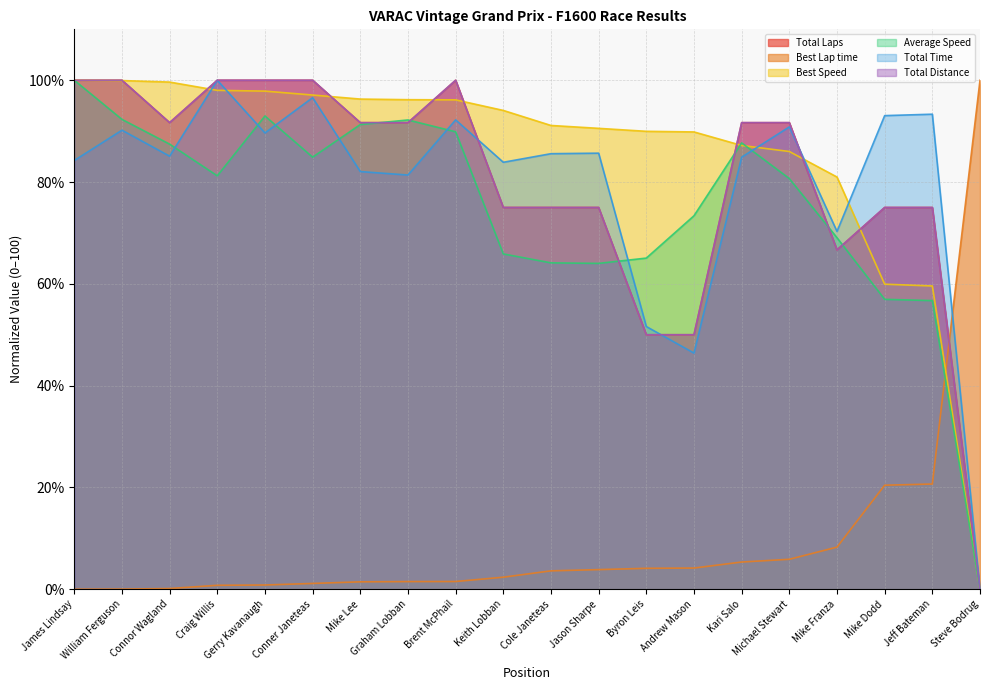

Rank the series by their maximum value, from lowest to highest.

Total Laps, Best Lap time, Best Speed, Average Speed, Total Time, Total Distance